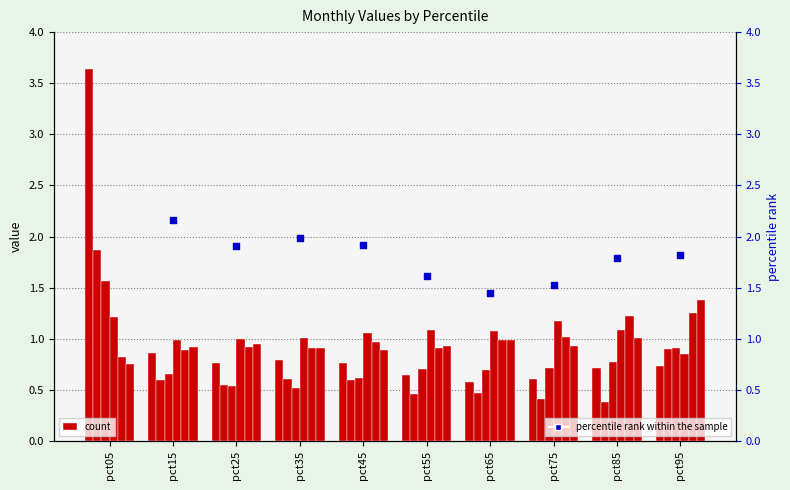

What is the total value across all series at pct85?

5.2